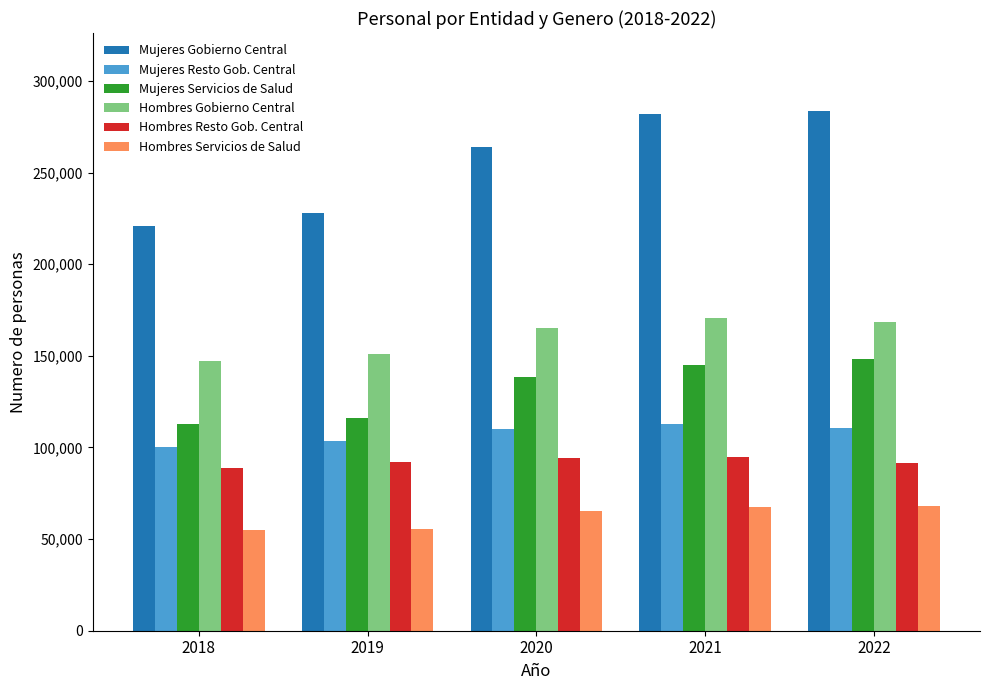

How many data points does each series have?

5